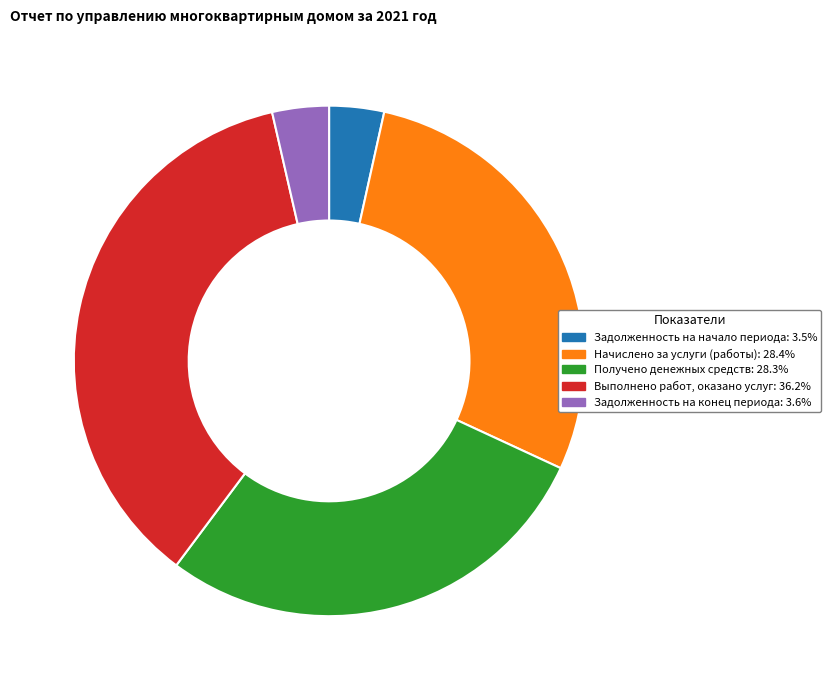

Which has a higher value, Выполнено работ, оказано услуг or Начислено за услуги (работы)?

Выполнено работ, оказано услуг